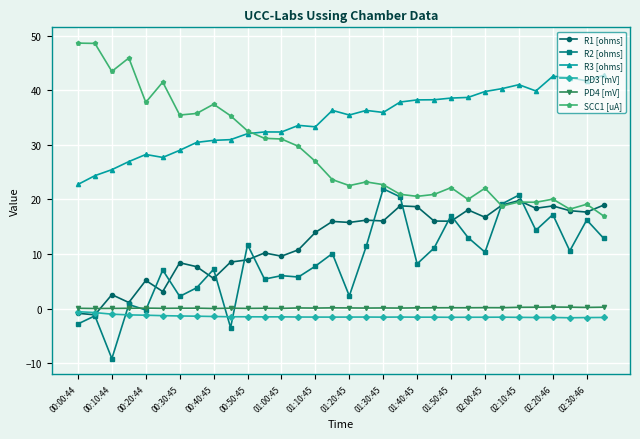

True or false: PD3 [mV] and R3 [ohms] intersect in this chart.

False